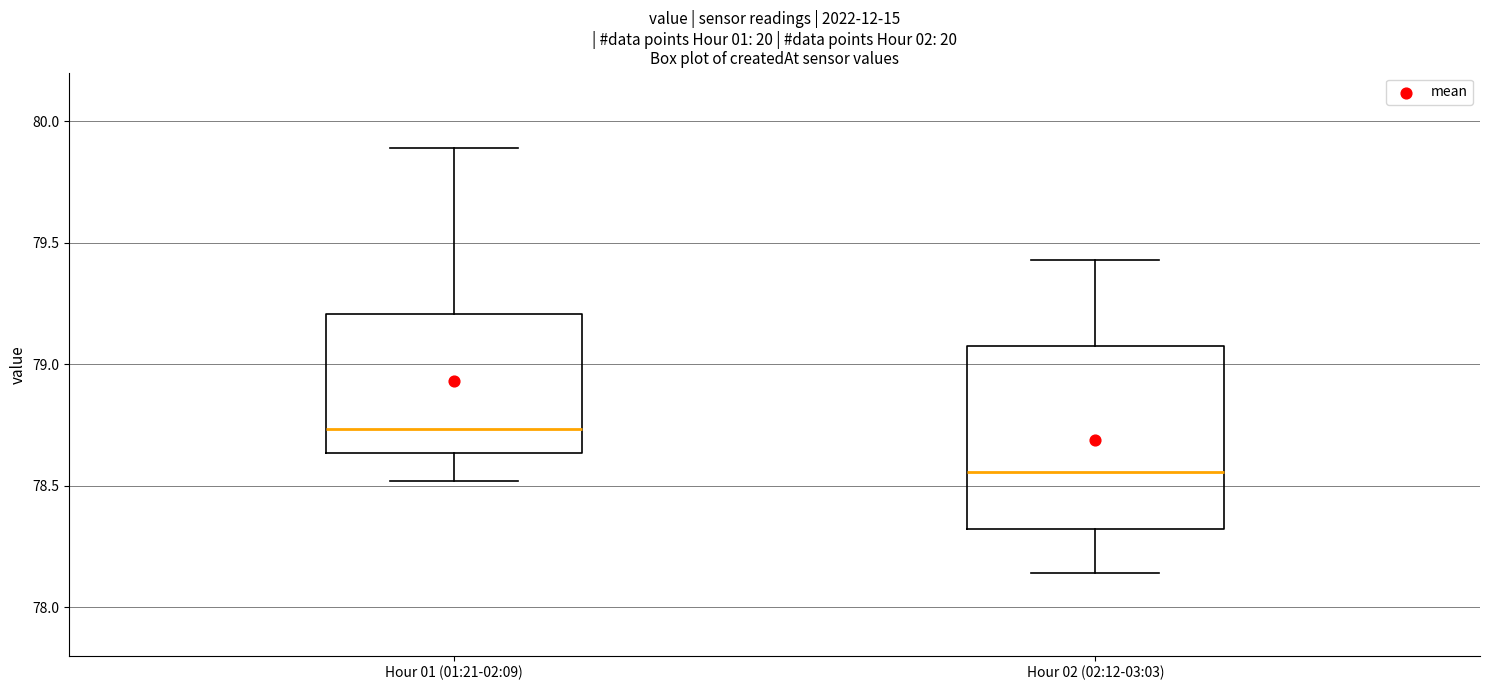

Which box has the lowest median line?

Hour 02 (02:12-03:03)